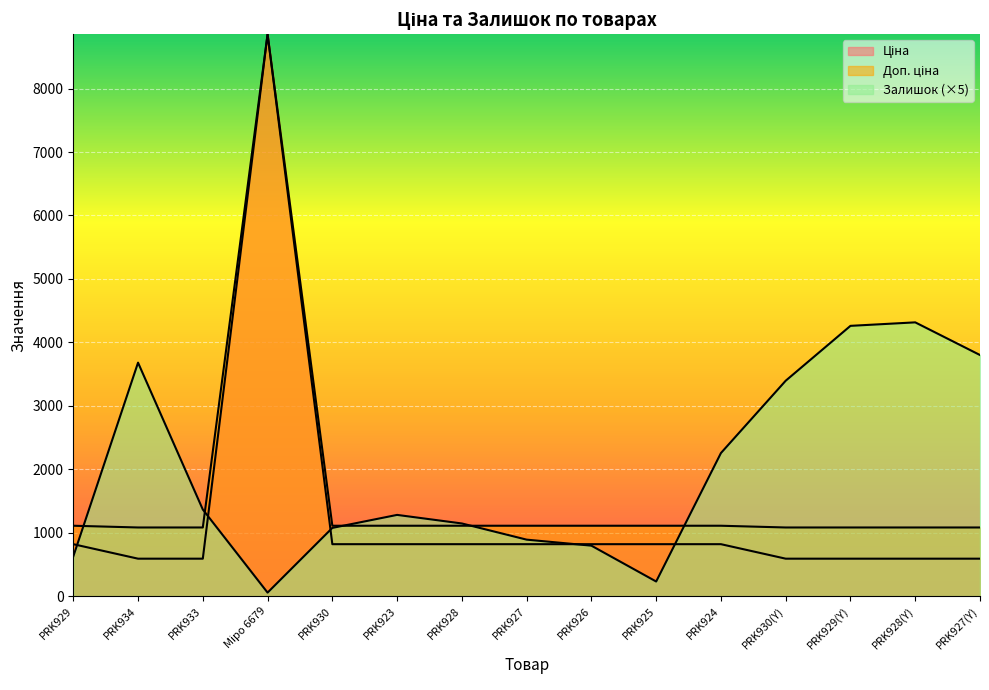

What is the label of the 15th point from the right?

PRK929